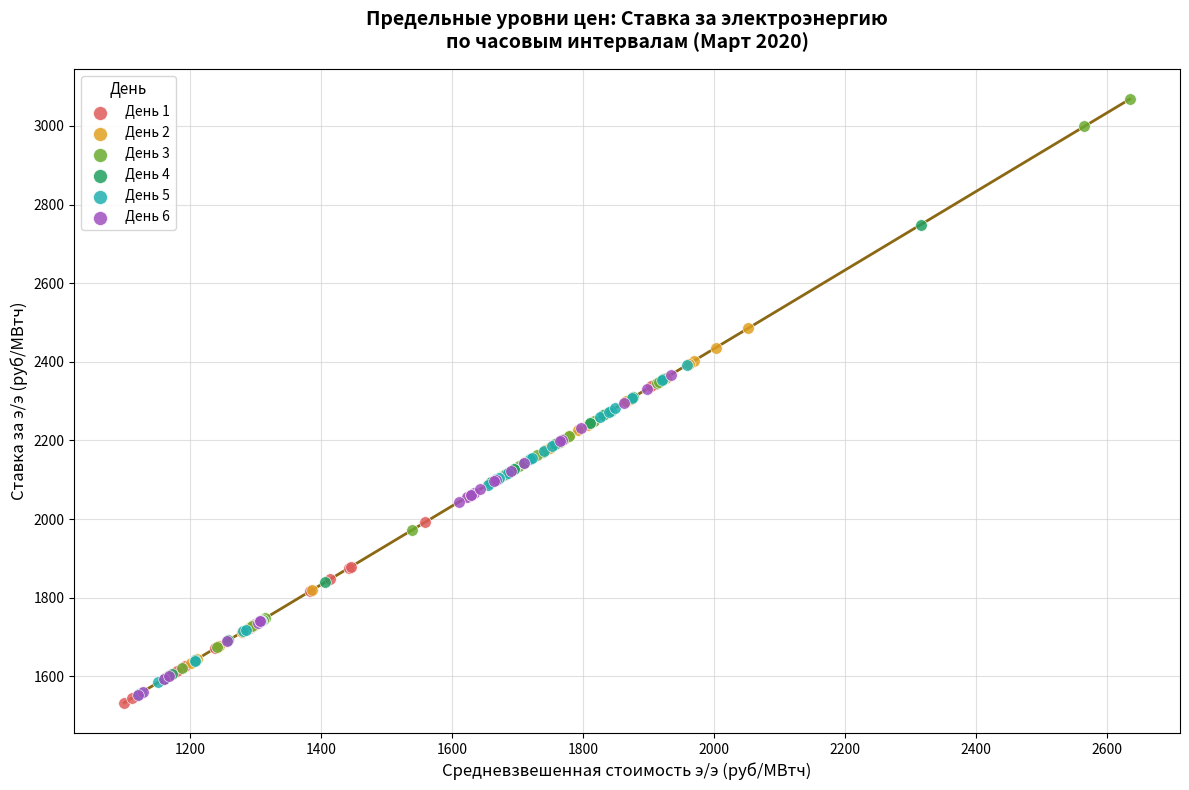

Which series has the largest Y range (max minus min)?

День 3